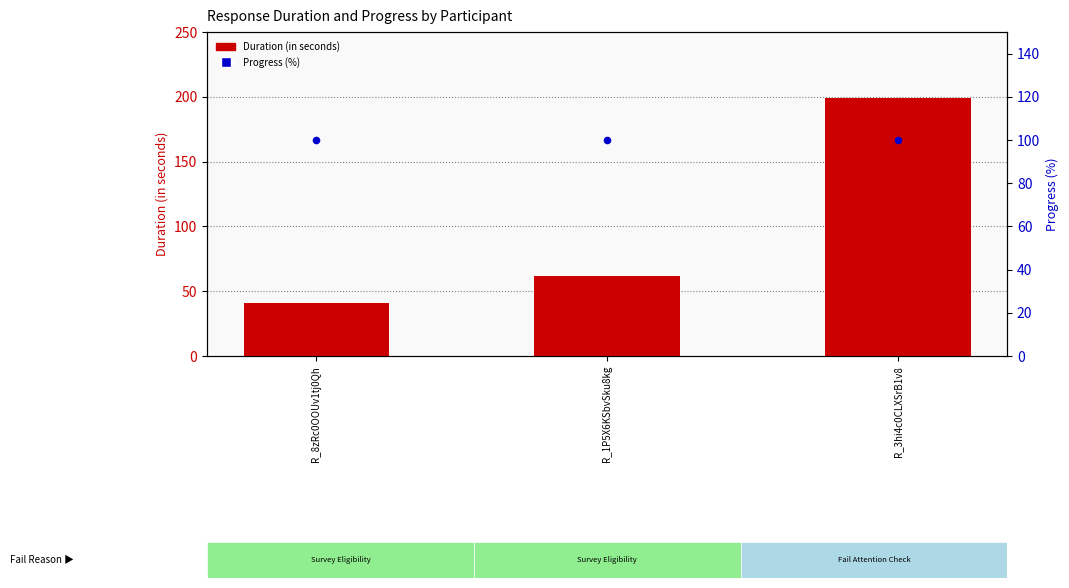

Which series has the largest Y range (max minus min)?

Duration (in seconds)